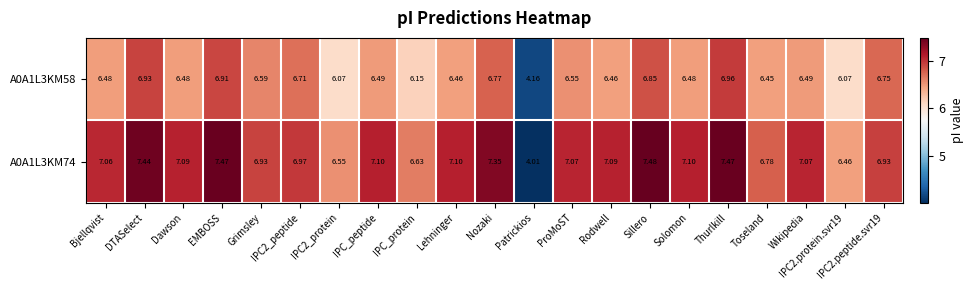

At which category does the chart reach its peak across all series?

Sillero